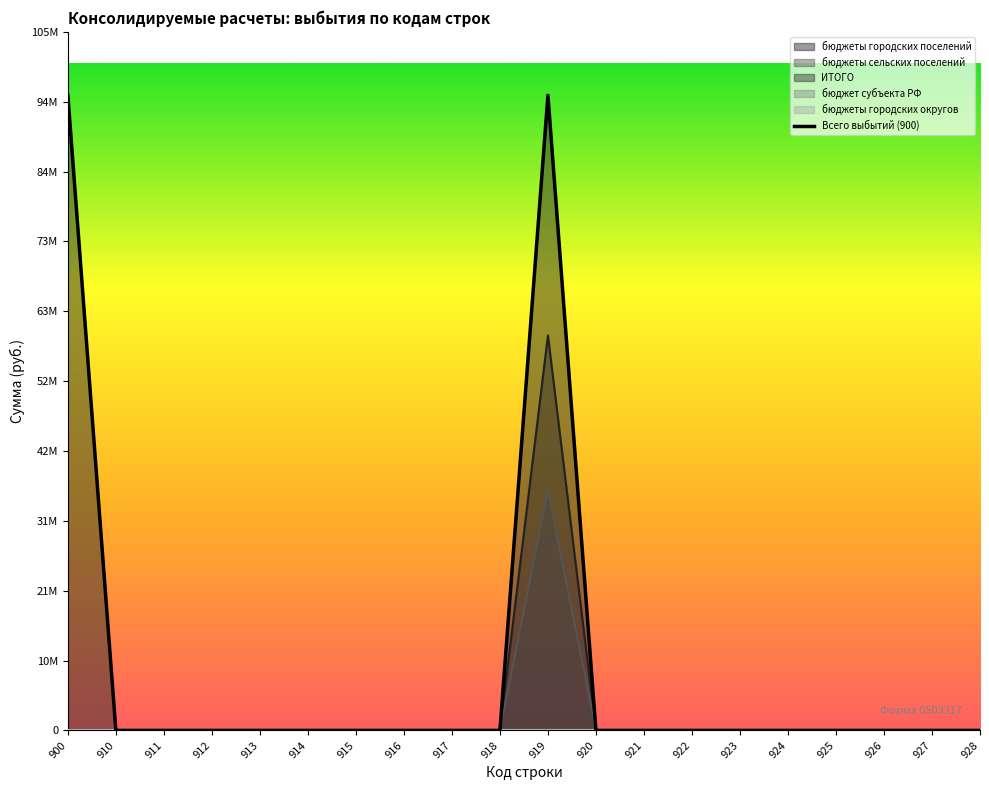

Rank the series at 914 from lowest to highest value.

бюджеты городских поселений, бюджеты сельских поселений, ИТОГО